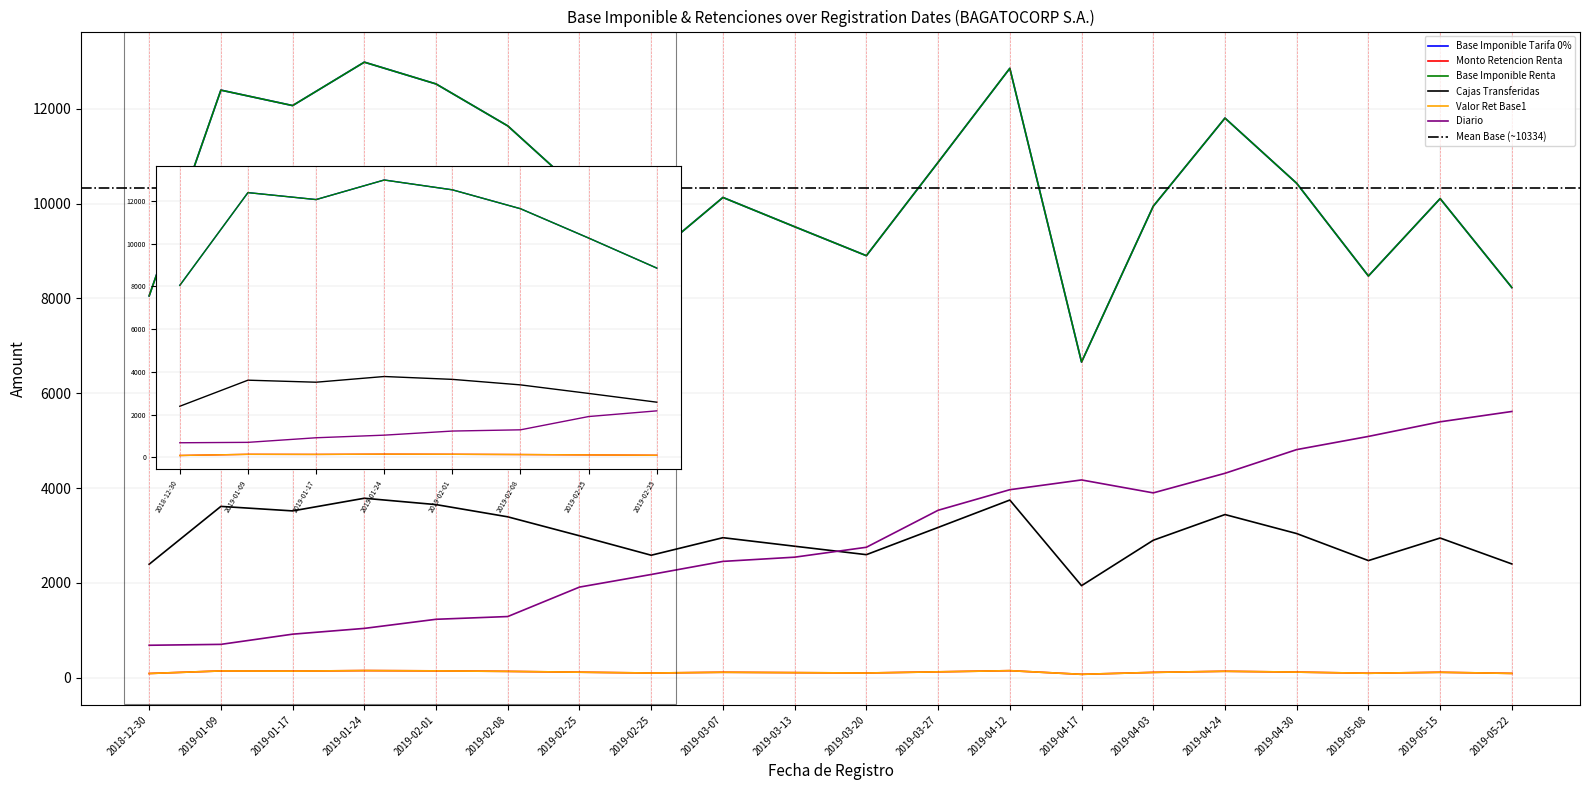

What is the difference between the maximum and second lowest values in the Diario series?

4912.0